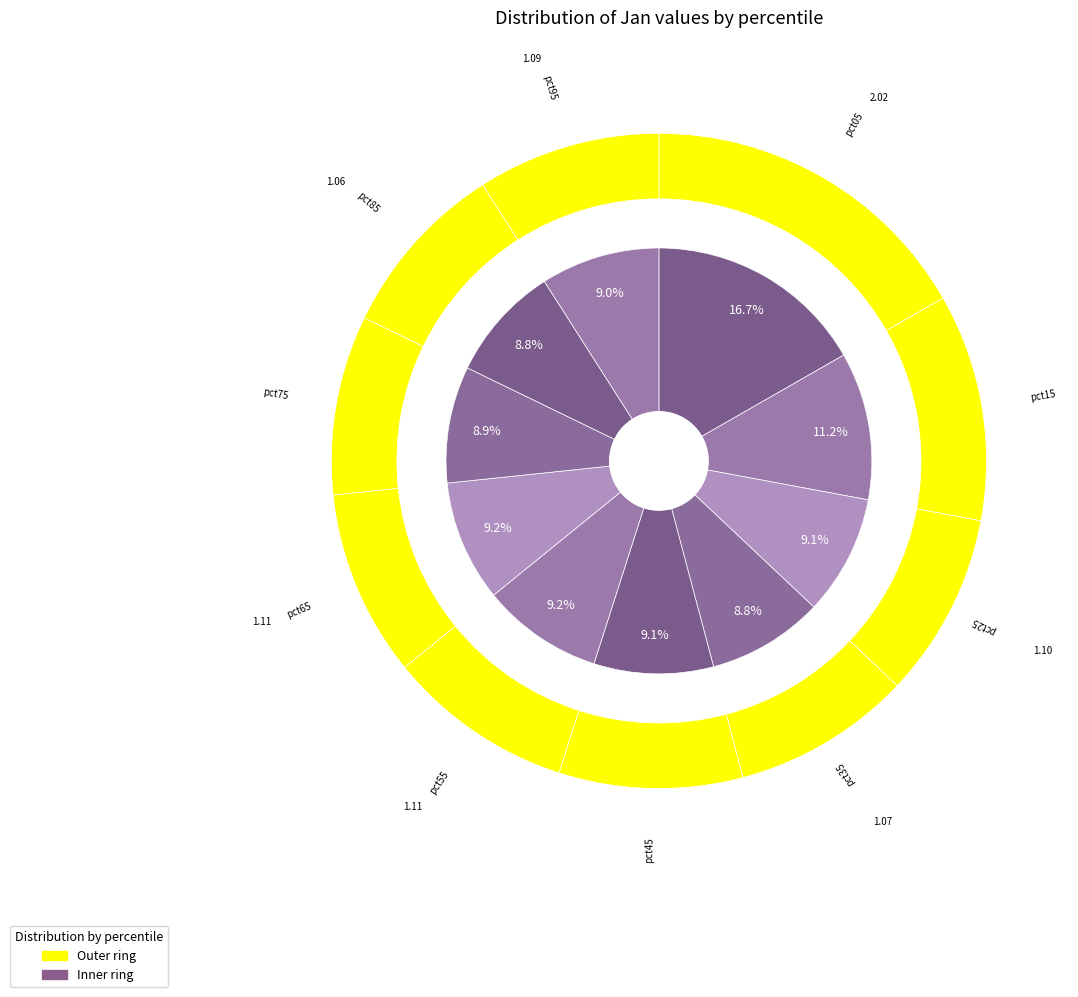

Is it true that pct35 is 18% of the pie?

False